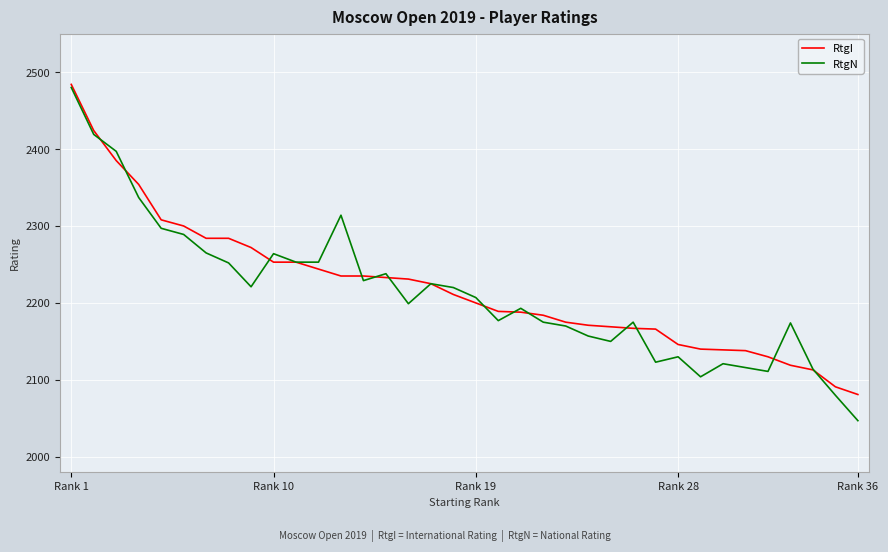

What is the smallest value displayed?

2047